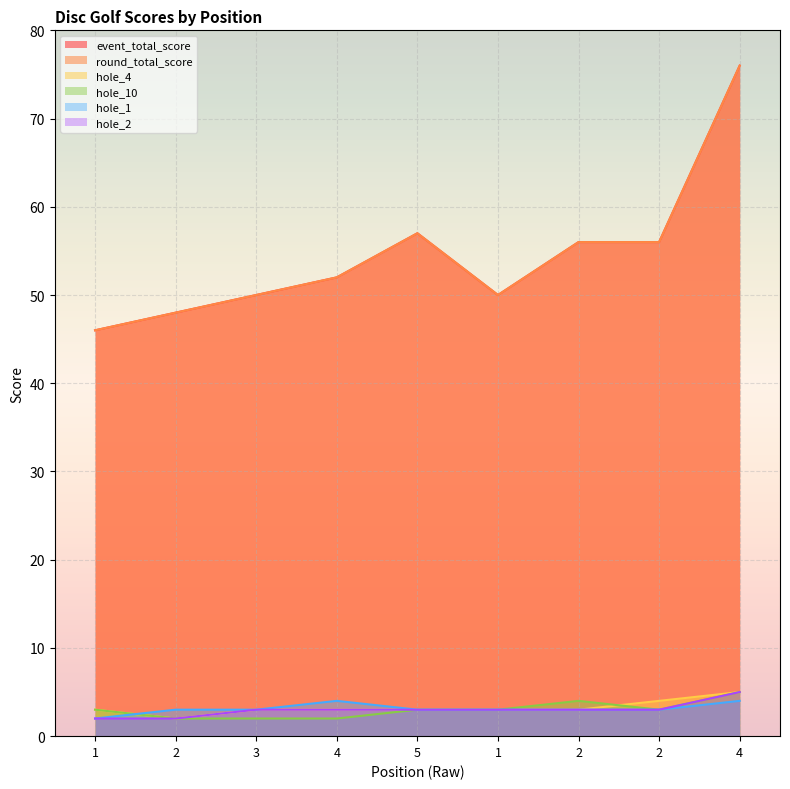

Which category has the highest value across all series?

4